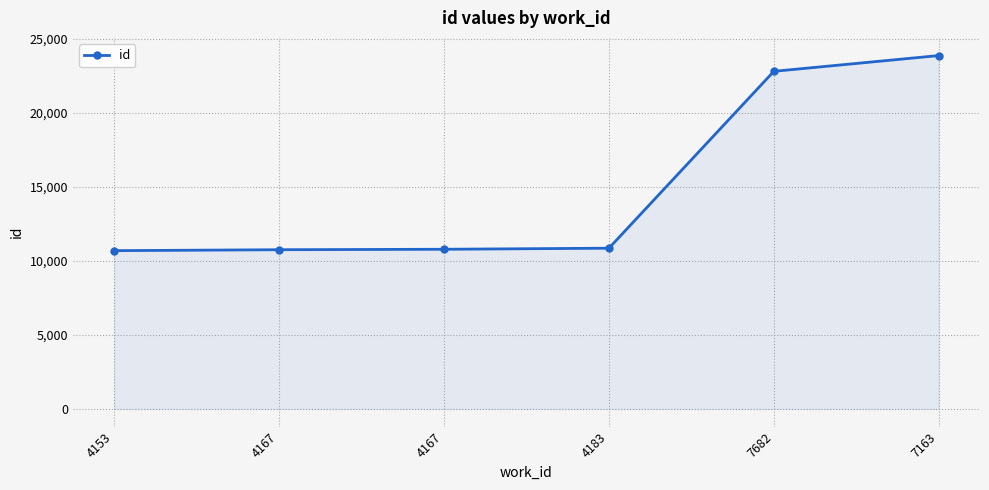

At which category does the chart reach its minimum across all series?

4153